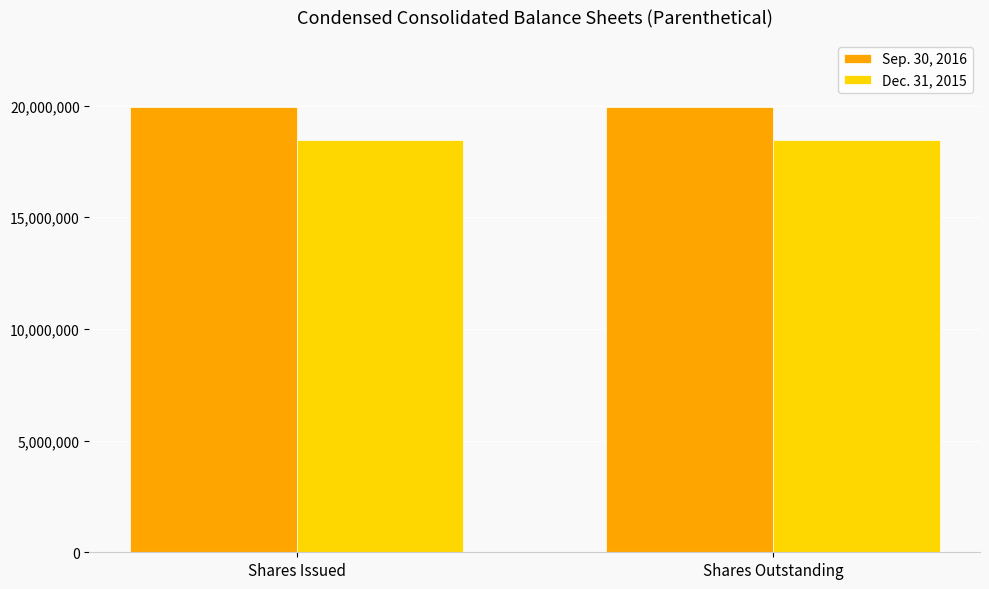

Is the value of Sep. 30, 2016 at Shares Issued greater than the value of Dec. 31, 2015 at Shares Issued?

Yes